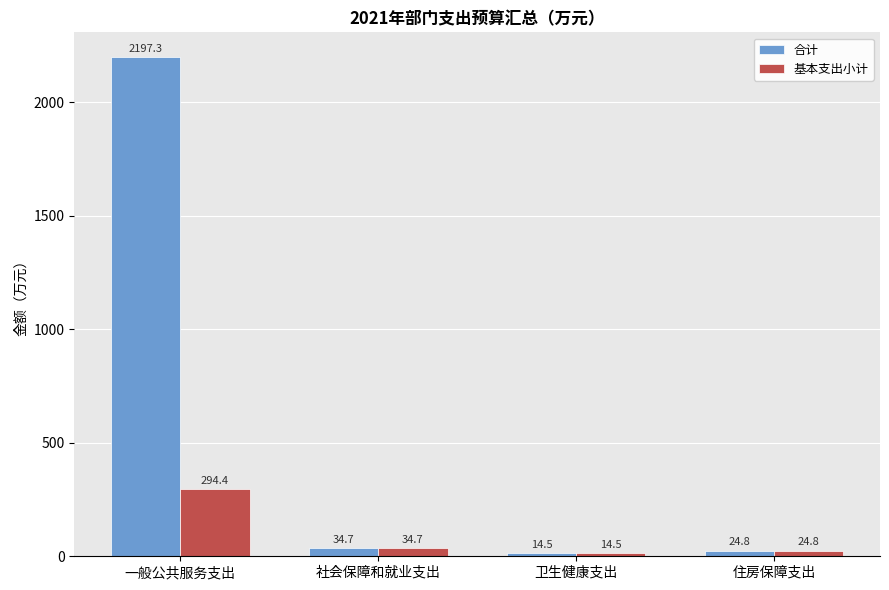

What value does the 合计 series have at 住房保障支出?

24.8